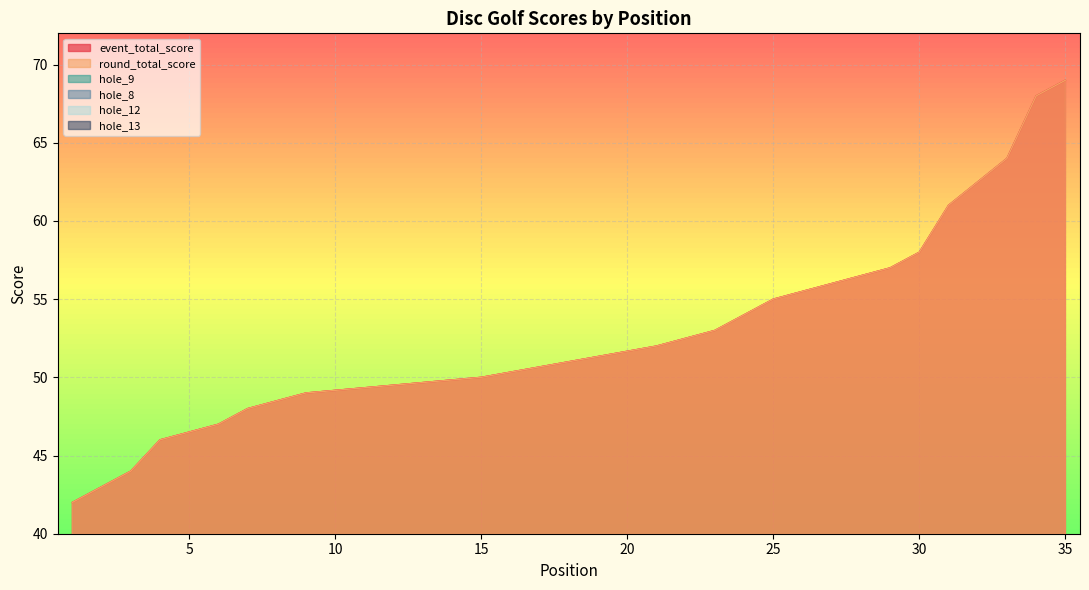

What is the spread (max minus min) of values at 31?

58